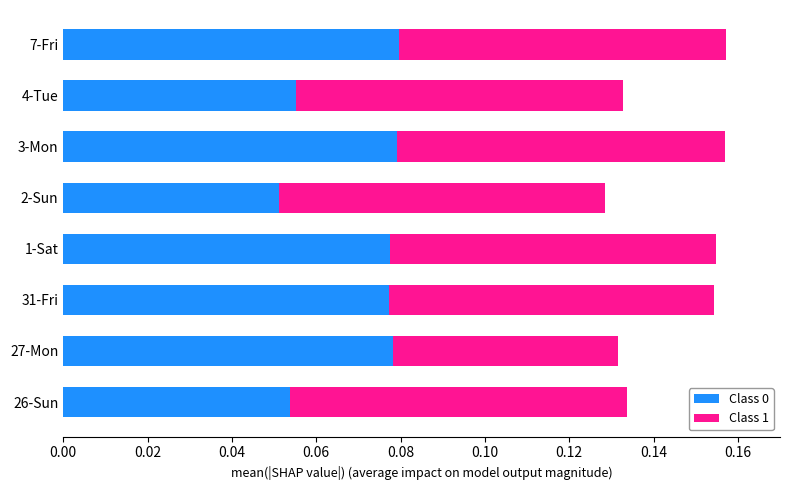

What are all the series names shown in the legend?

Class 0, Class 1